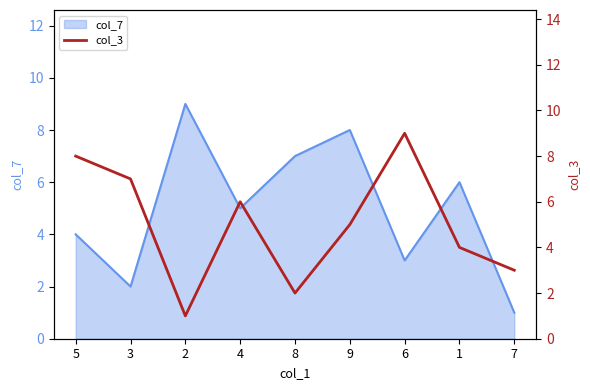

How many lines are shown in the chart?

1